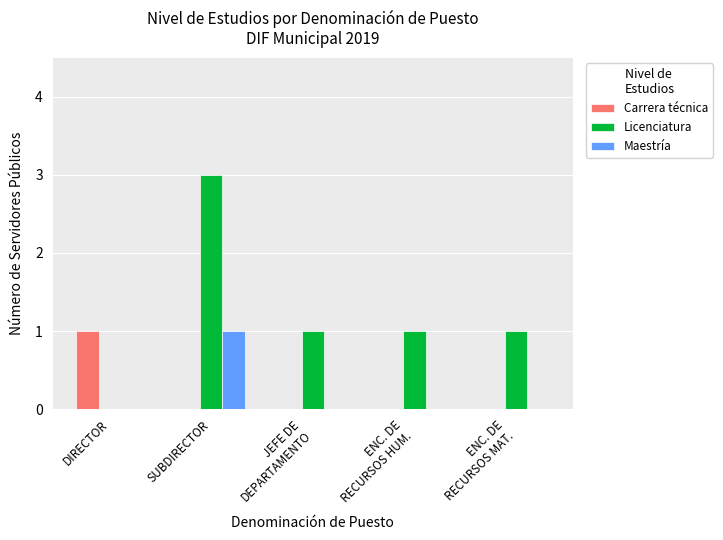

Which series has the widest spread of values?

Licenciatura